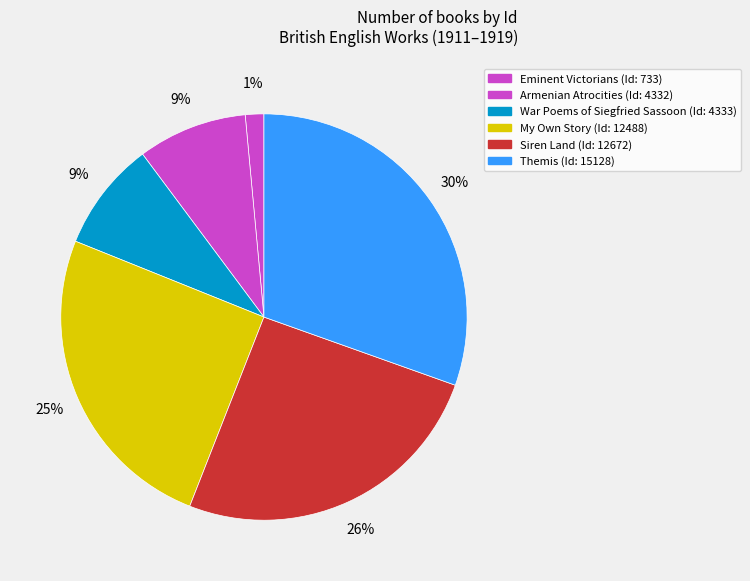

Is there any slice that represents more than half of the pie?

No